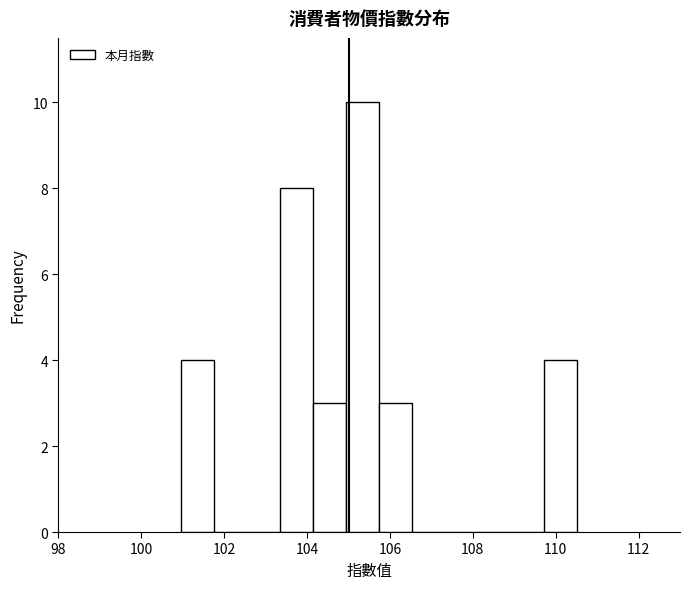

Around what value on the x-axis is the tallest bar? Give the approximate position of its centre, as read against the axis.

105.4